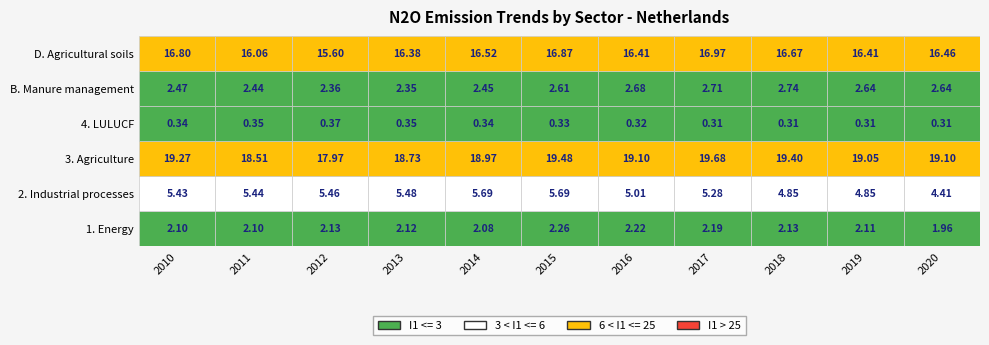

Which series has the largest range (max minus min)?

3. Agriculture